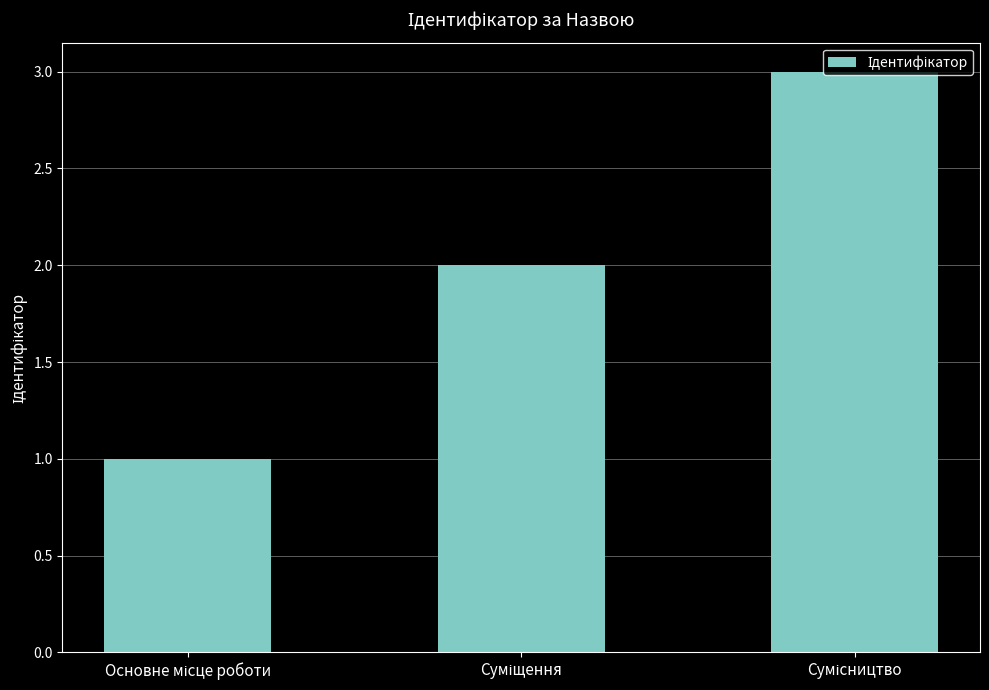

What is the sum of all values?

6